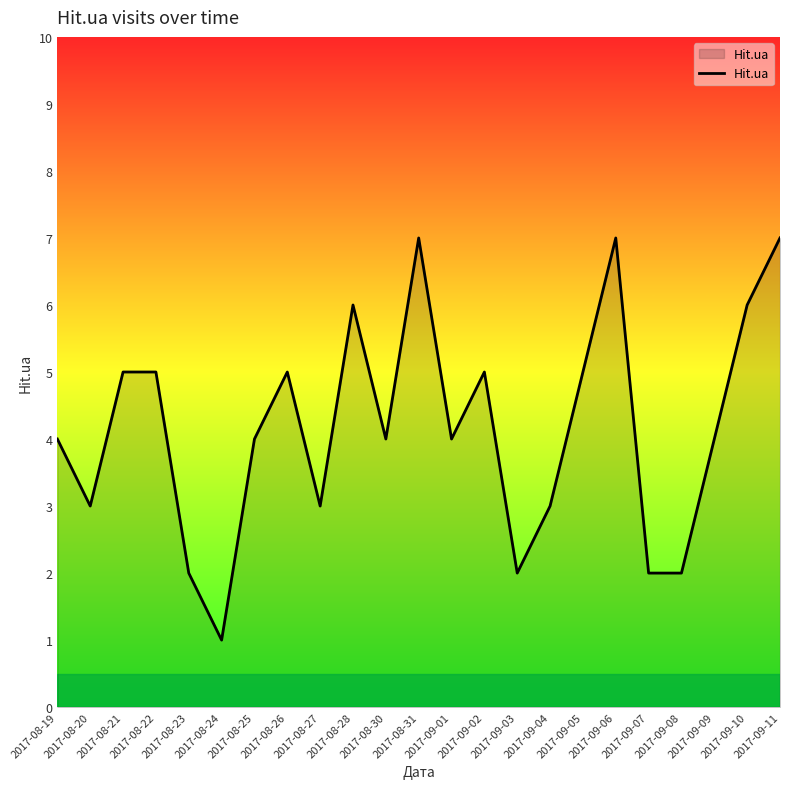

What is the greatest value displayed?

7